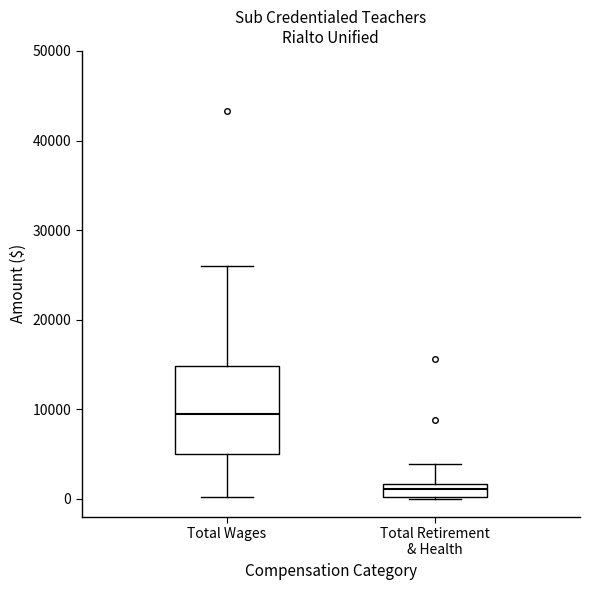

Which box has the highest median line?

Total Wages